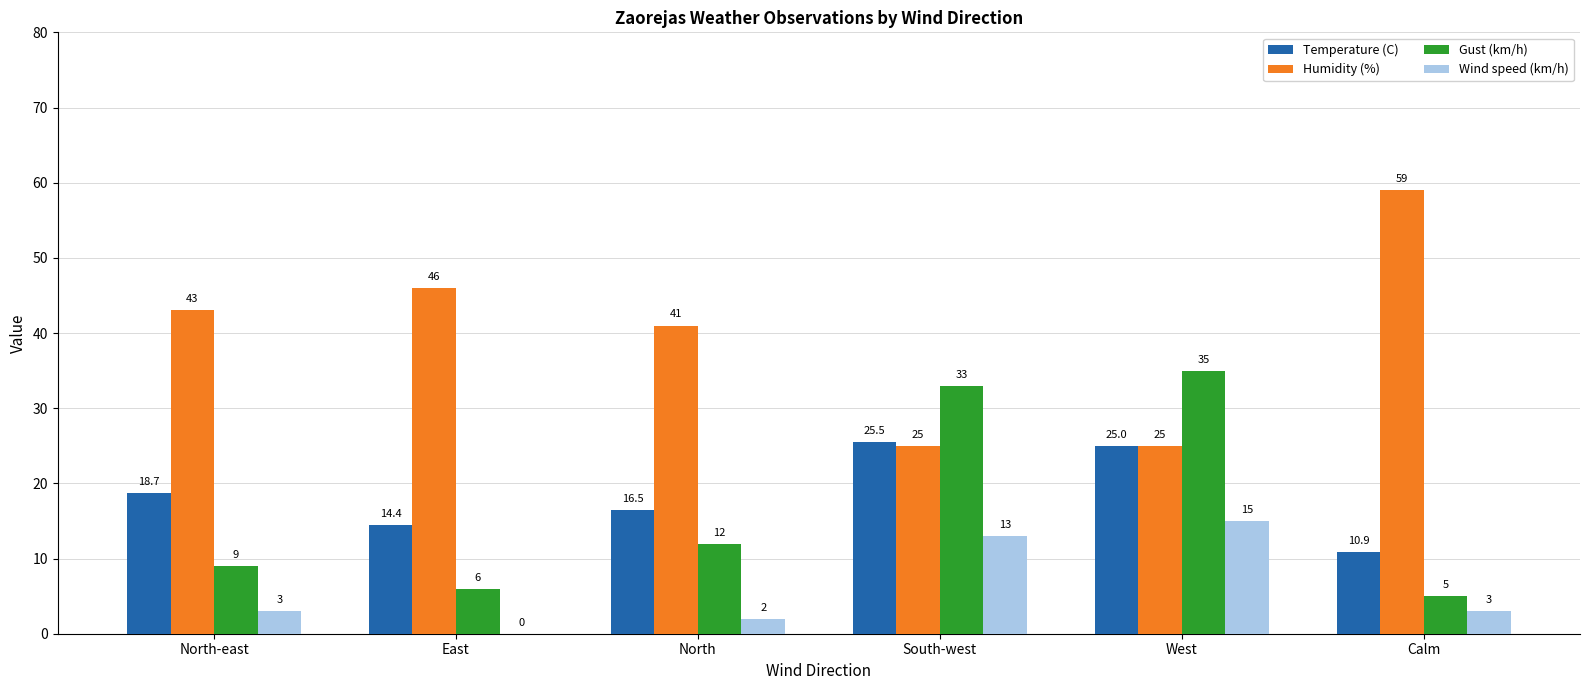

Reading left to right, what are all the values shown in this chart?

Temperature (C): North-east=18.7	East=14.4	North=16.5	South-west=25.5	West=25.0	Calm=10.9
Humidity (%): North-east=43.0	East=46.0	North=41.0	South-west=25.0	West=25.0	Calm=59.0
Gust (km/h): North-east=9.0	East=6.0	North=12.0	South-west=33.0	West=35.0	Calm=5.0
Wind speed (km/h): North-east=3.0	East=0.0	North=2.0	South-west=13.0	West=15.0	Calm=3.0